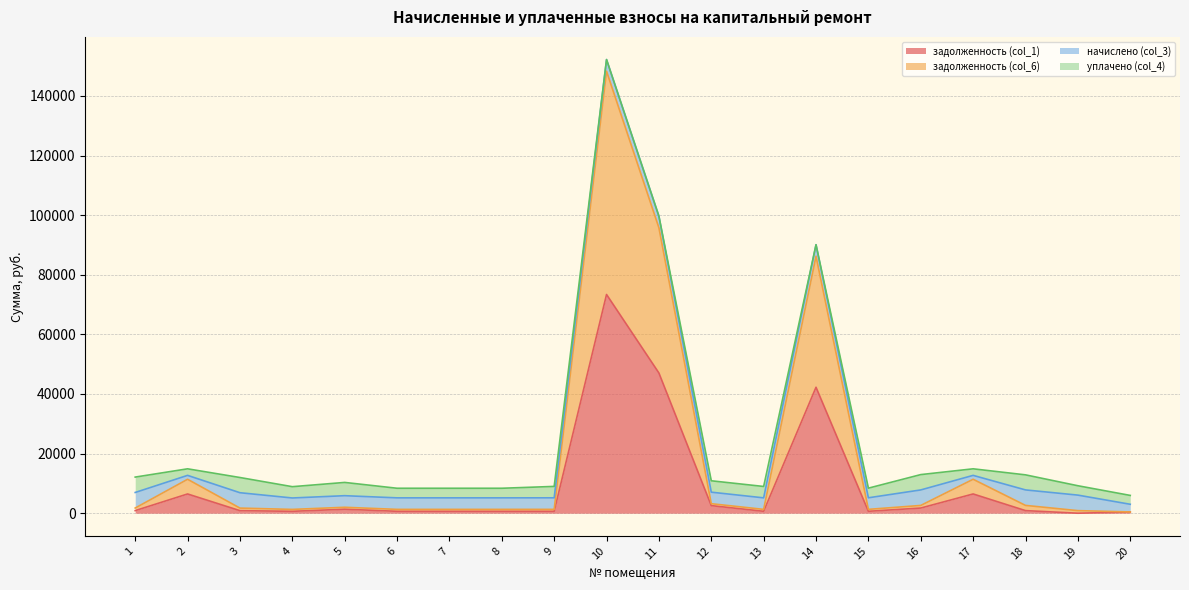

What is the difference between the задолженность (col_1) values at 8 and 16?

1090.5